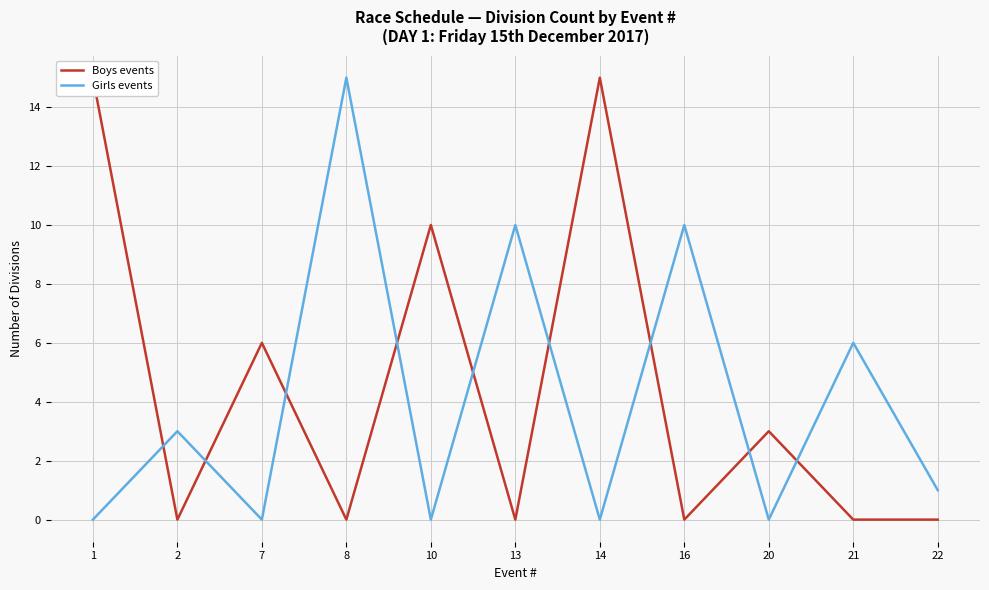

What are all the series names shown in the legend?

Boys events, Girls events